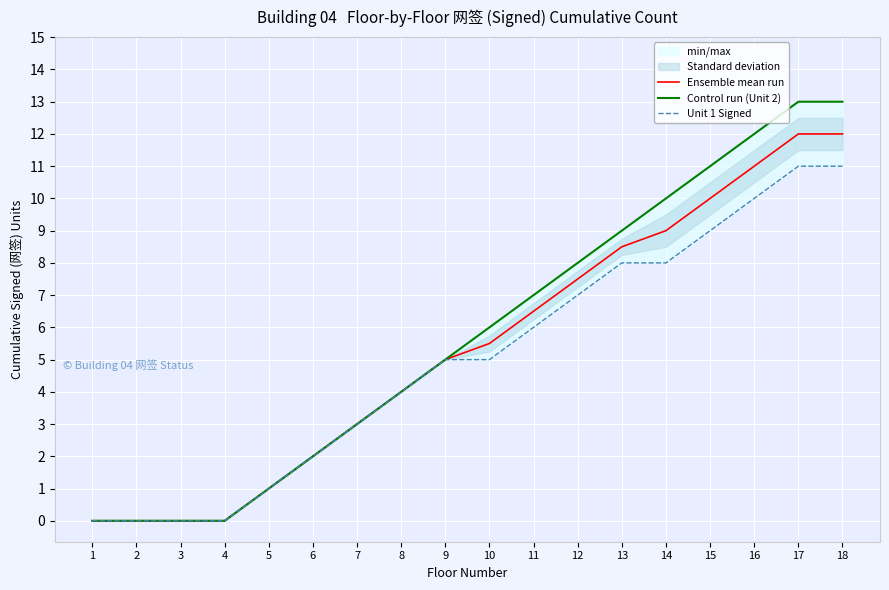

Reading left to right, what are all the values shown in this chart?

Ensemble mean run: 0.0	0.0	0.0	0.0	1.0	2.0	3.0	4.0	5.0	5.5	6.5	7.5	8.5	9.0	10.0	11.0	12.0	12.0
Control run (Unit 2): 0.0	0.0	0.0	0.0	1.0	2.0	3.0	4.0	5.0	6.0	7.0	8.0	9.0	10.0	11.0	12.0	13.0	13.0
Unit 1 Signed: 0.0	0.0	0.0	0.0	1.0	2.0	3.0	4.0	5.0	5.0	6.0	7.0	8.0	8.0	9.0	10.0	11.0	11.0